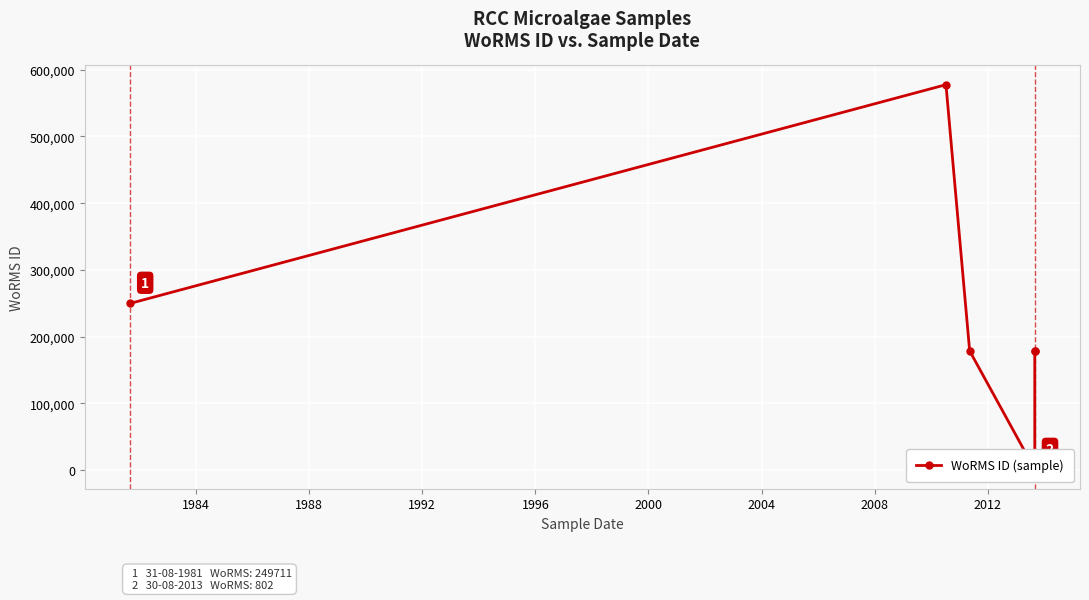

How many series are shown in this chart?

1